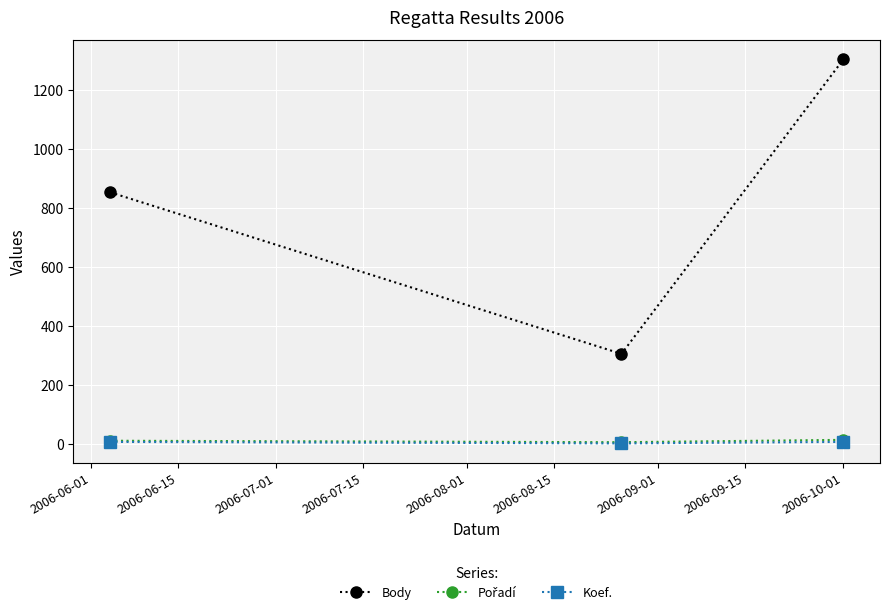

Which series has the largest total across all categories?

Body